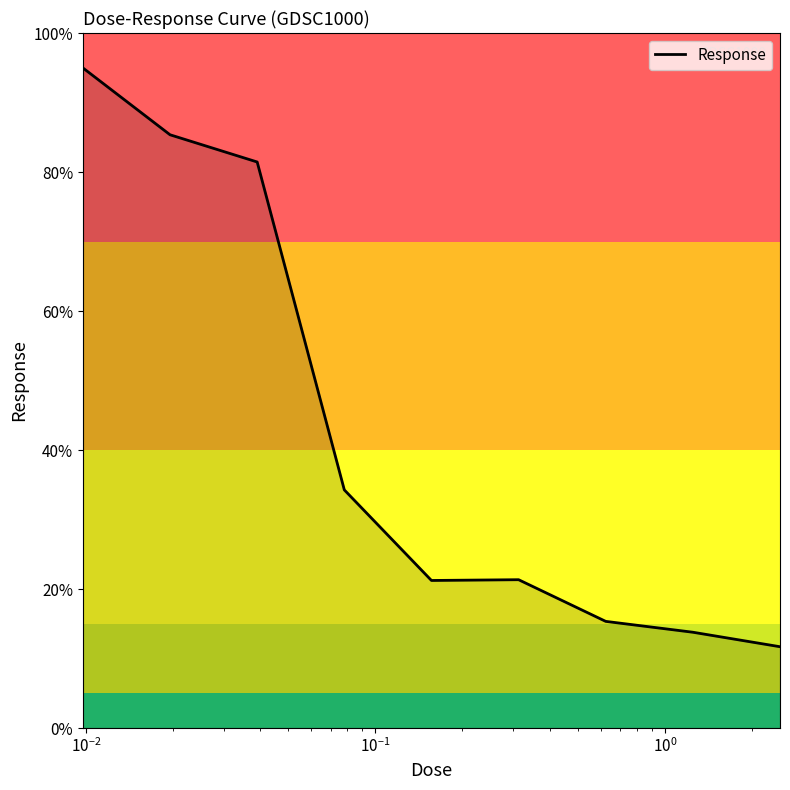

What is the maximum value shown in the chart?

95.0